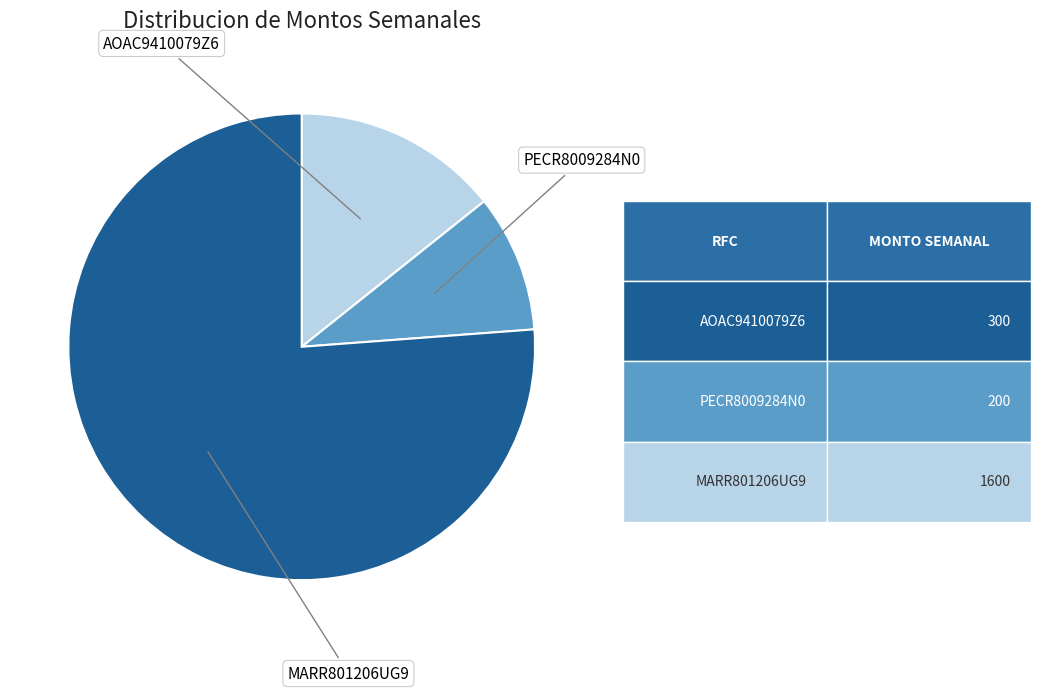

Is there a majority slice in this chart?

Yes